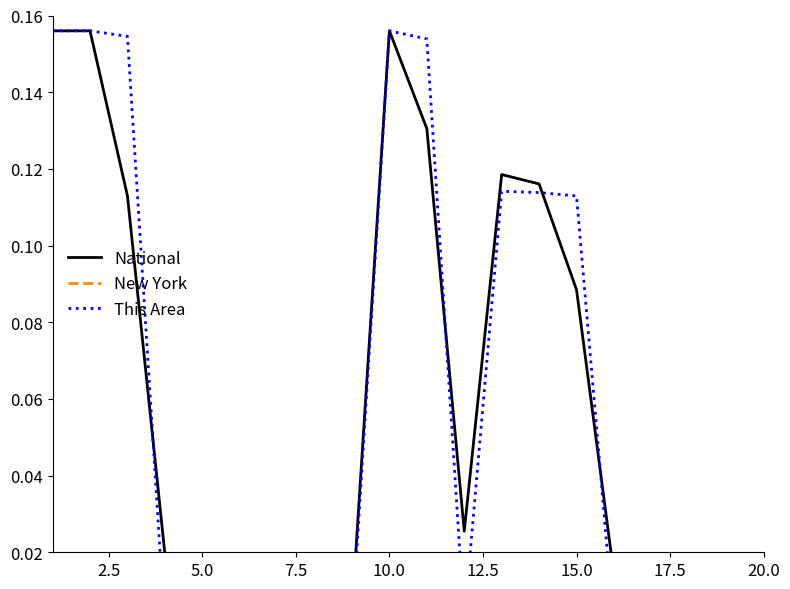

Reading left to right, what are all the values shown in this chart?

National: 0.2	0.2	0.1	0.0	0.0	0.0	0.0	0.0	0.0	0.2	0.1	0.0	0.1	0.1	0.1	0.0	0.0	0.0	0.0	0.0
New York: 0.0	0.0	0.0	0.0	0.0	0.0	0.0	0.0	0.0	0.0	0.0	0.0	0.0	0.0	0.0	0.0	0.0	0.0	0.0	0.0
This Area: 0.2	0.2	0.2	0.0	0.0	0.0	0.0	0.0	0.0	0.2	0.2	0.0	0.1	0.1	0.1	0.0	0.0	0.0	0.0	0.0